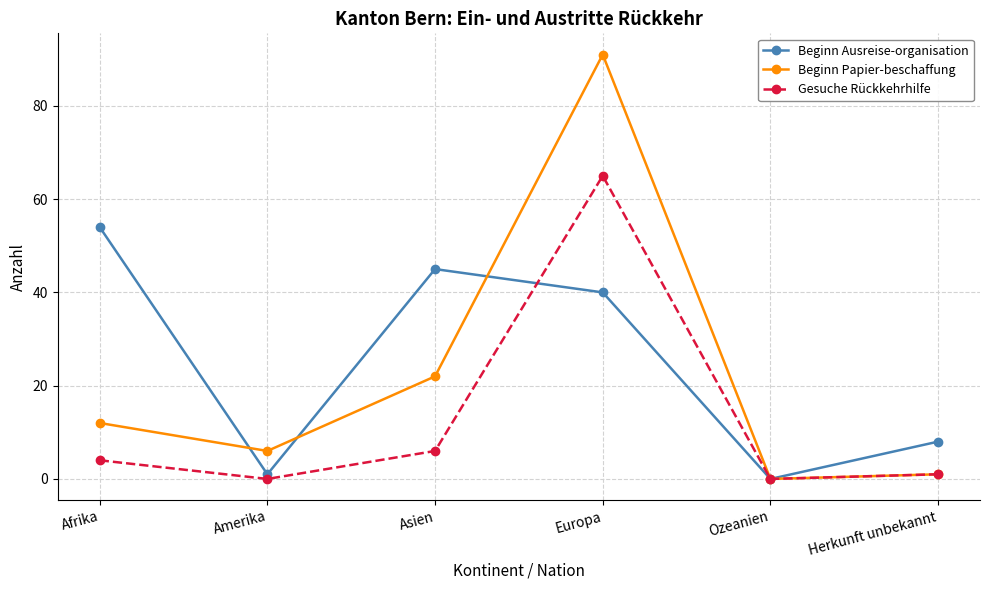

Is the value of Gesuche Rückkehrhilfe at Amerika greater than the value of Beginn Papier-beschaffung at Amerika?

No